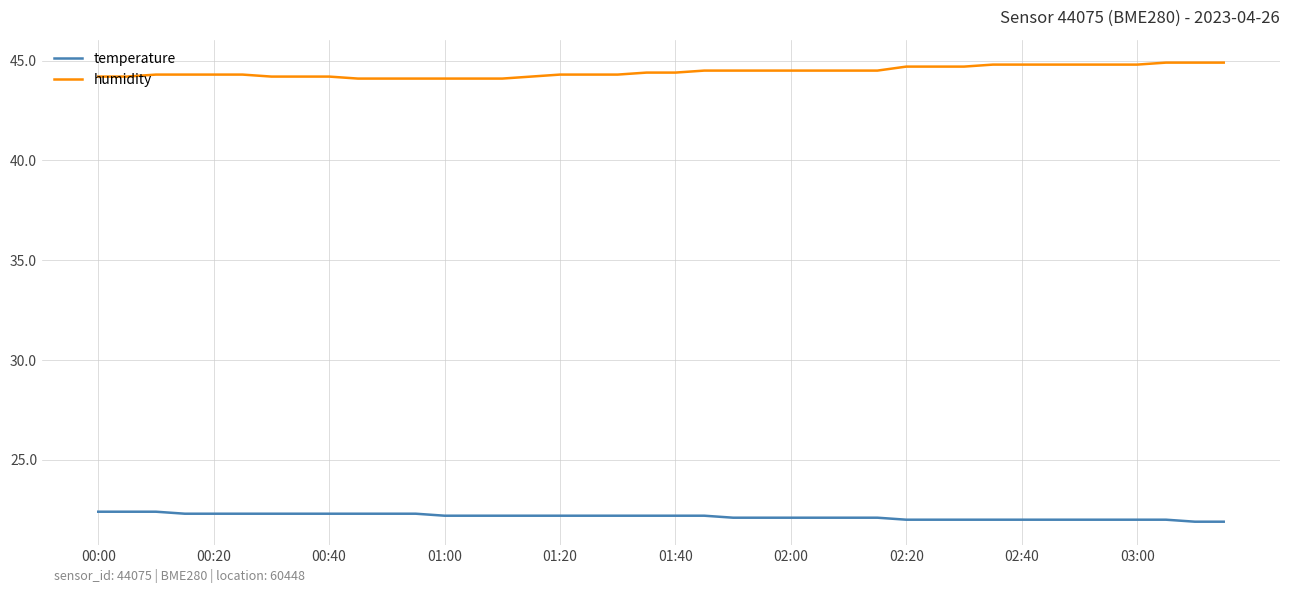

True or false: temperature and humidity cross at least once.

False